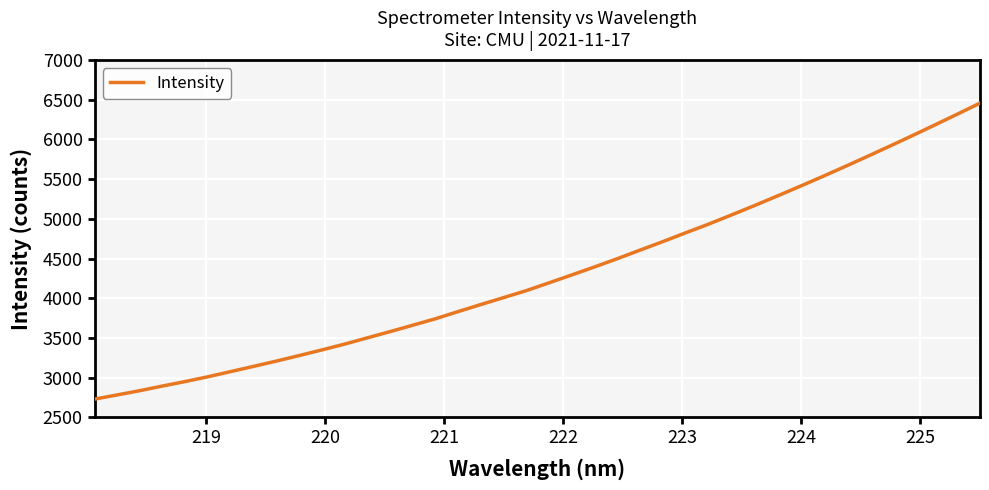

How many values are below 4194?

20